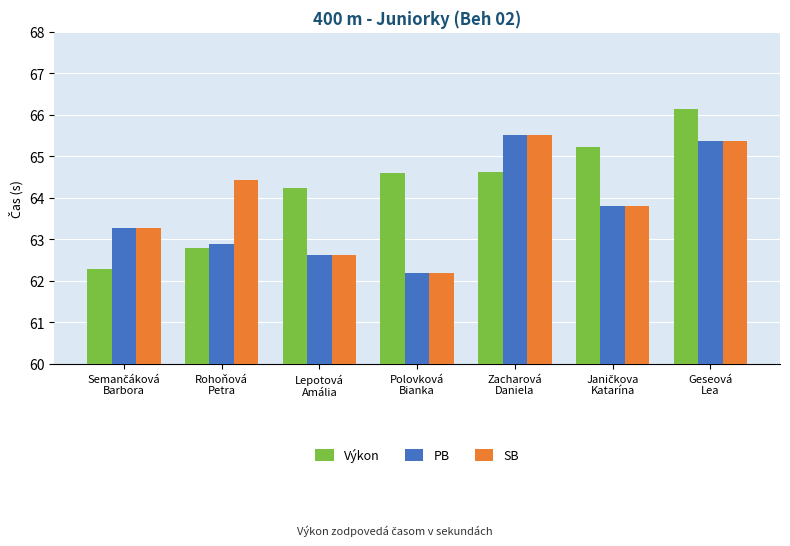

What is the label of the 7th bar from the left?

Geseová
Lea